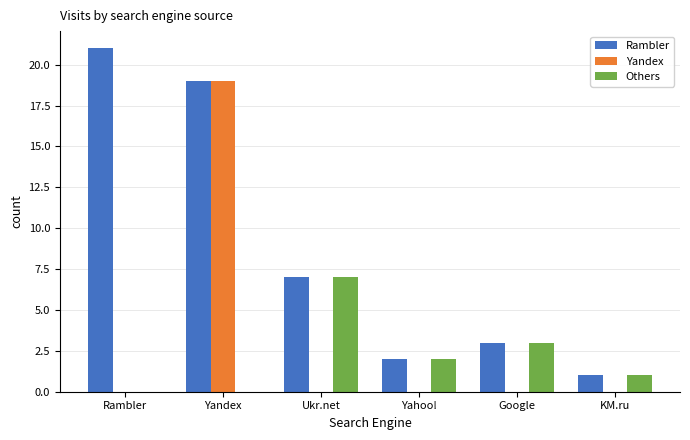

What is the maximum value for Rambler?

21